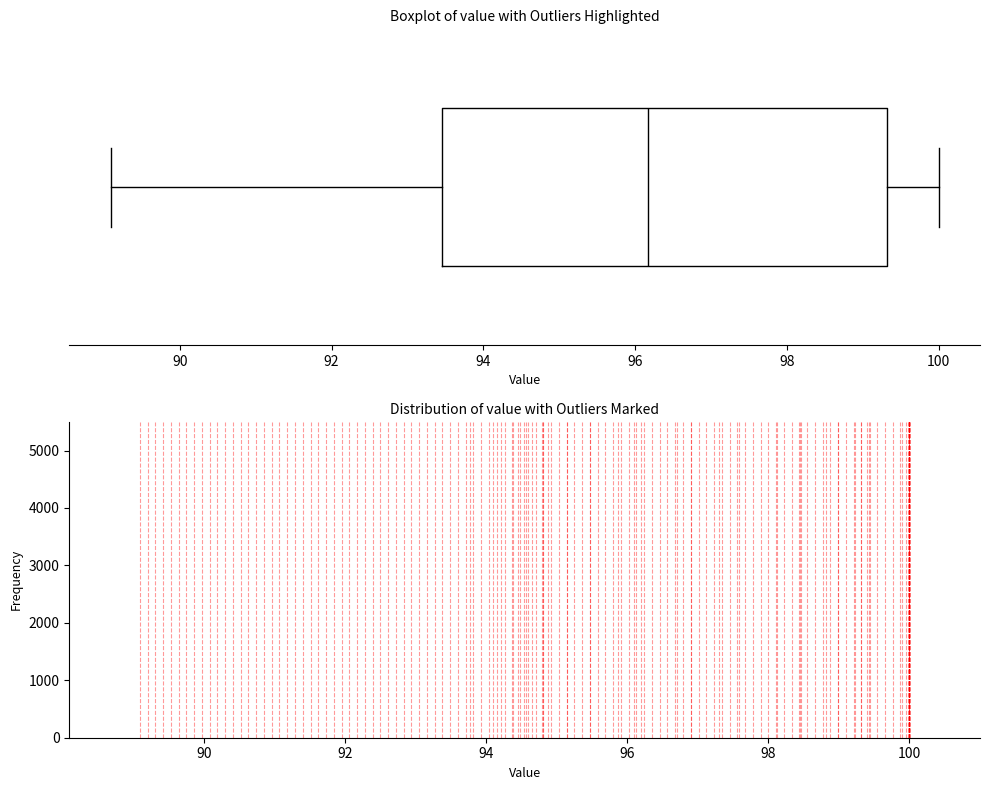

Read this box plot against the x-axis: the position of the median line, the range covered by the box, and the ends of both whiskers. The values are not printed on the chart, so give them approximately, as read against the axis.

median 96.2, box 93.4 to 99.4, whiskers 89.0 to 100.0